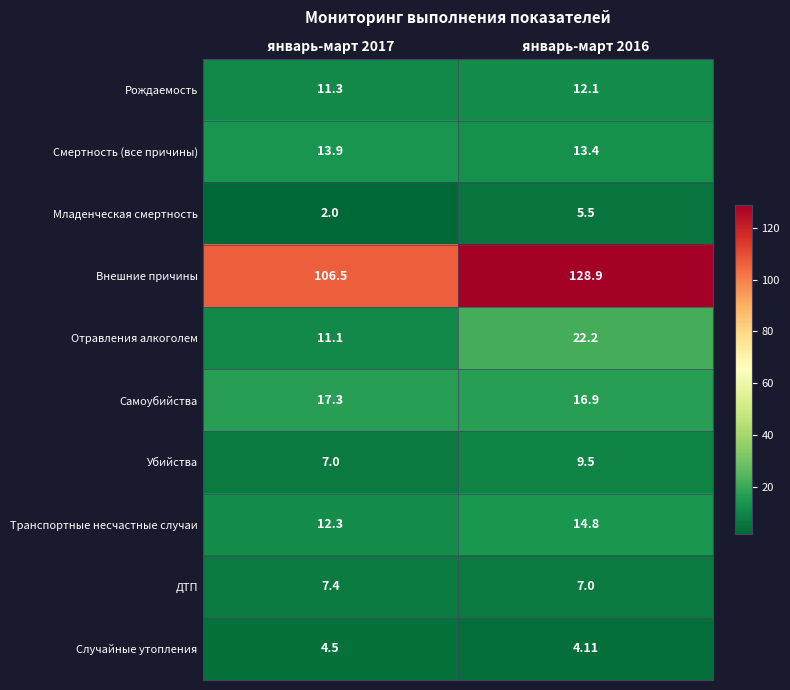

Which series has the widest spread of values?

Внешние причины